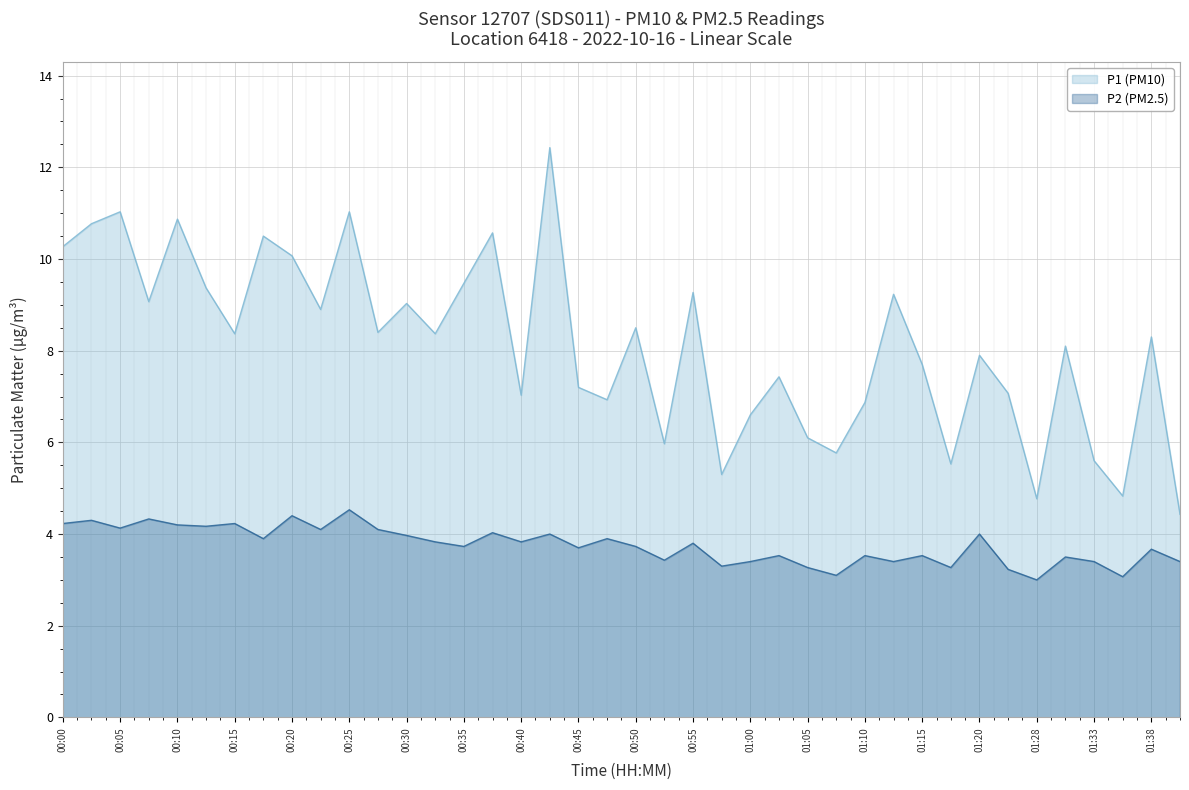

At which category does P1 (PM10) reach its first local peak?

00:05